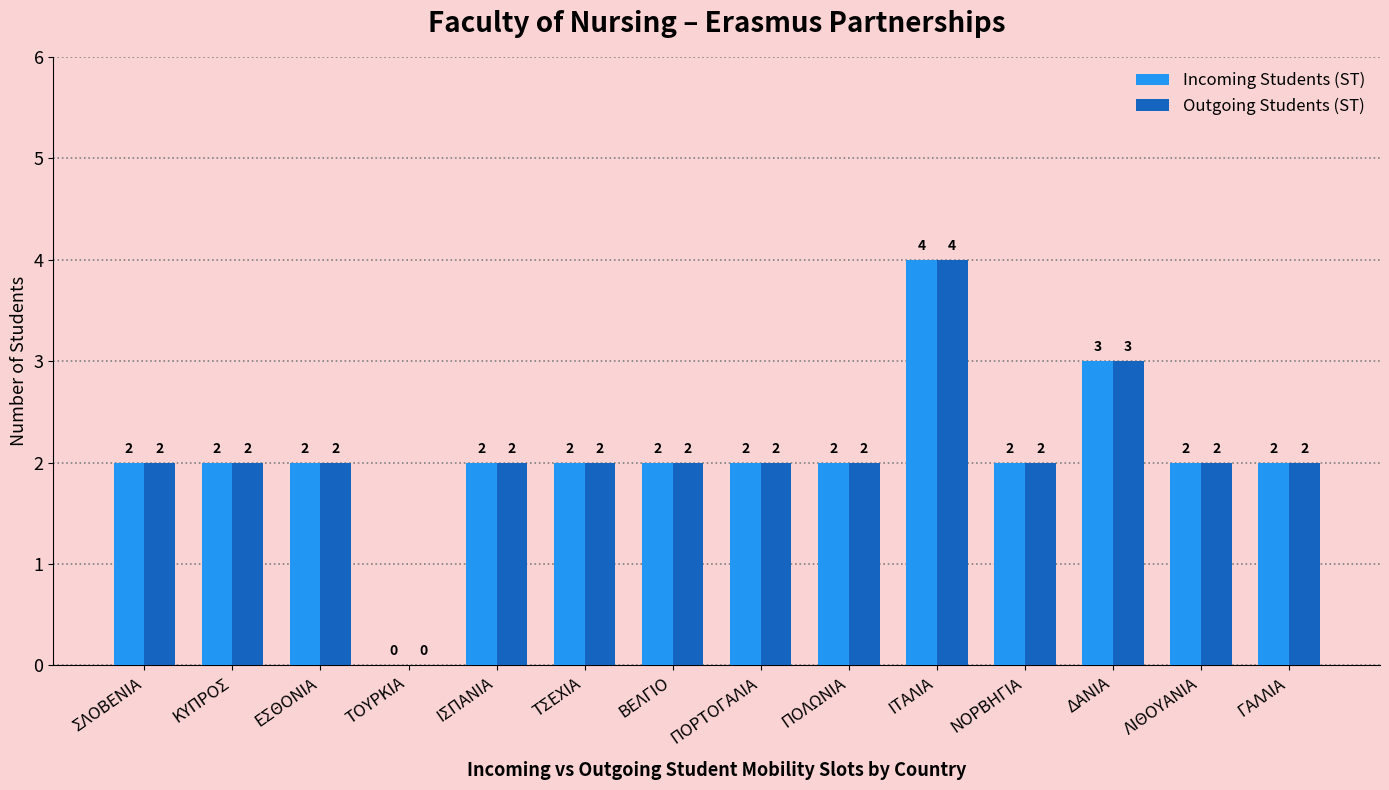

How many Outgoing Students (ST) values are between 2 and 3?

12